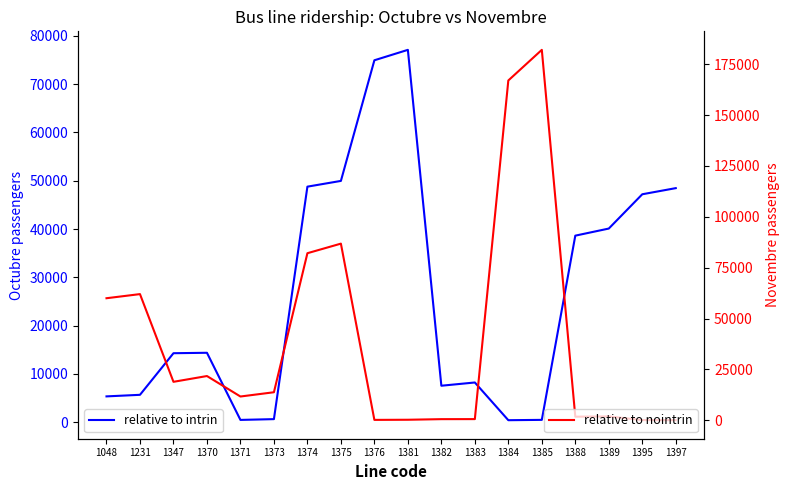

Rank the series by their average value, from lowest to highest.

relative to intrin, relative to nointrin